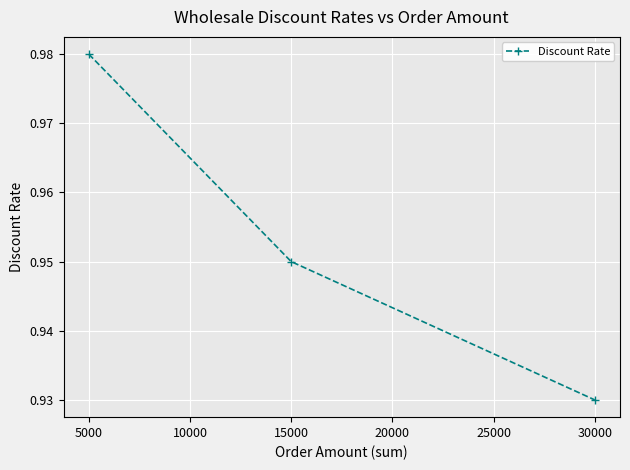

The chart shows a value of 1.6 at 15000. True or false?

False